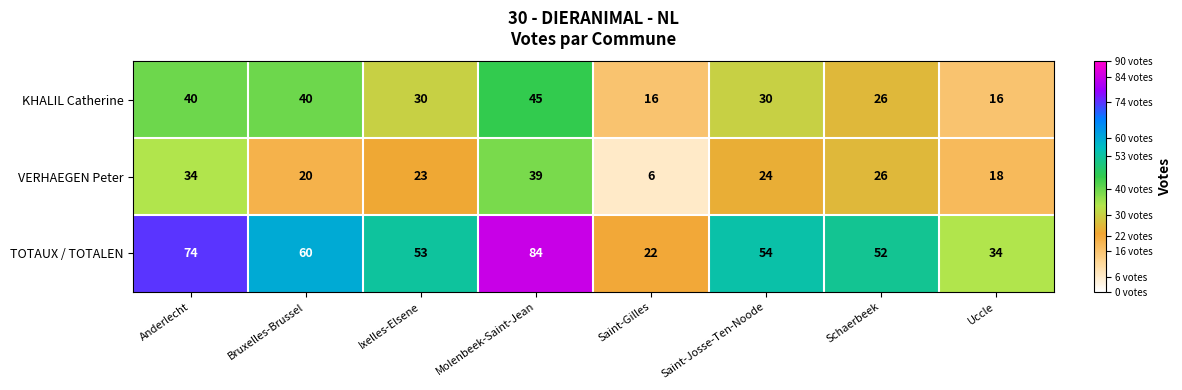

Is it true that TOTAUX / TOTALEN equals 22 at Saint-Gilles?

True